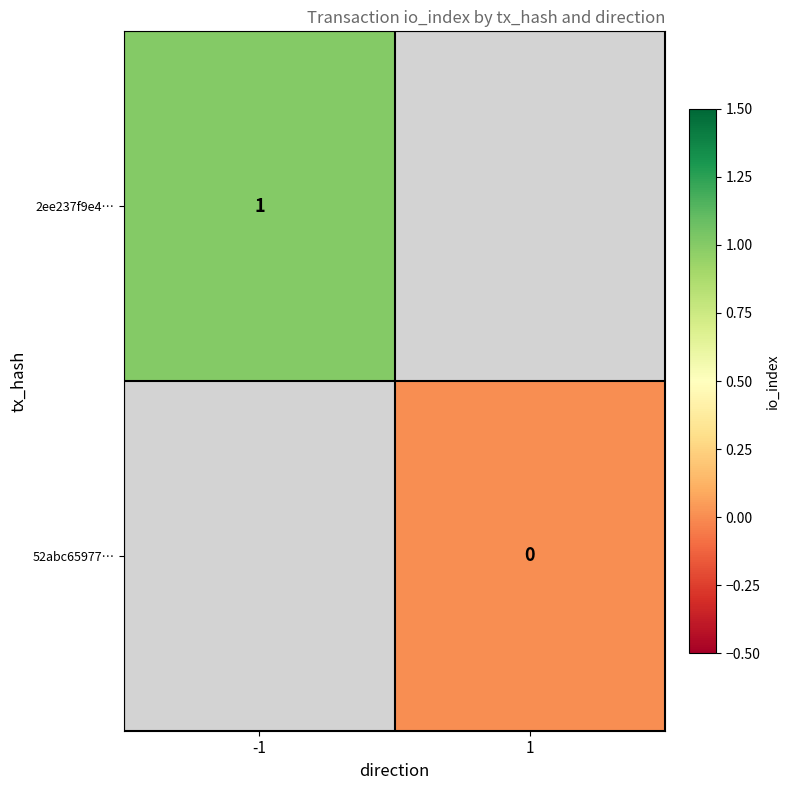

Is it true that 2ee237f9e4… equals 2 at -1?

False